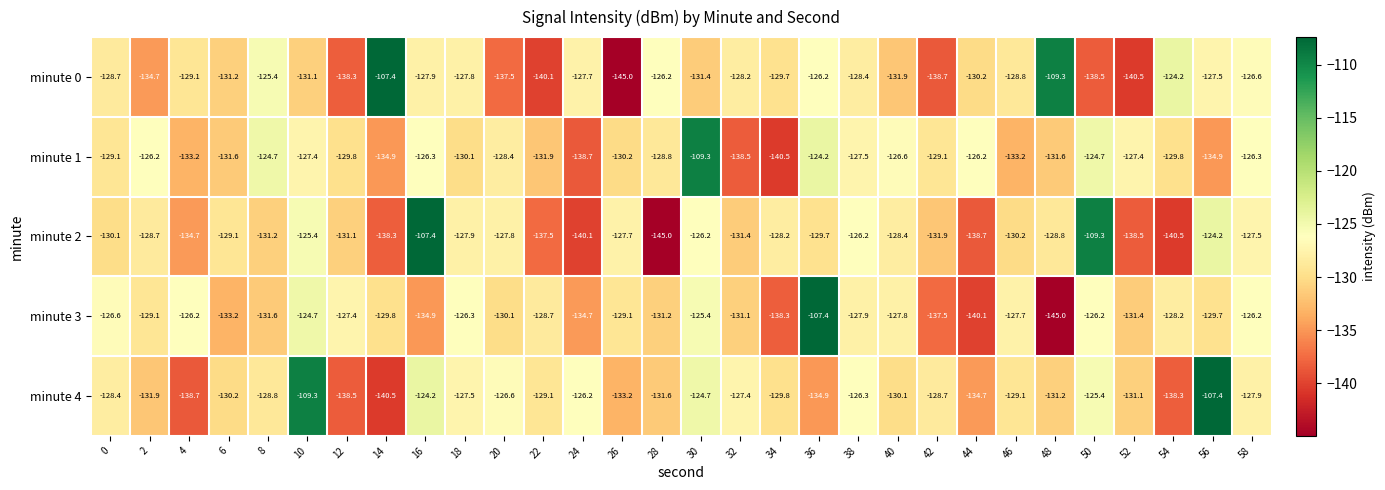

What is the average value of the minute 1 series?

-129.4